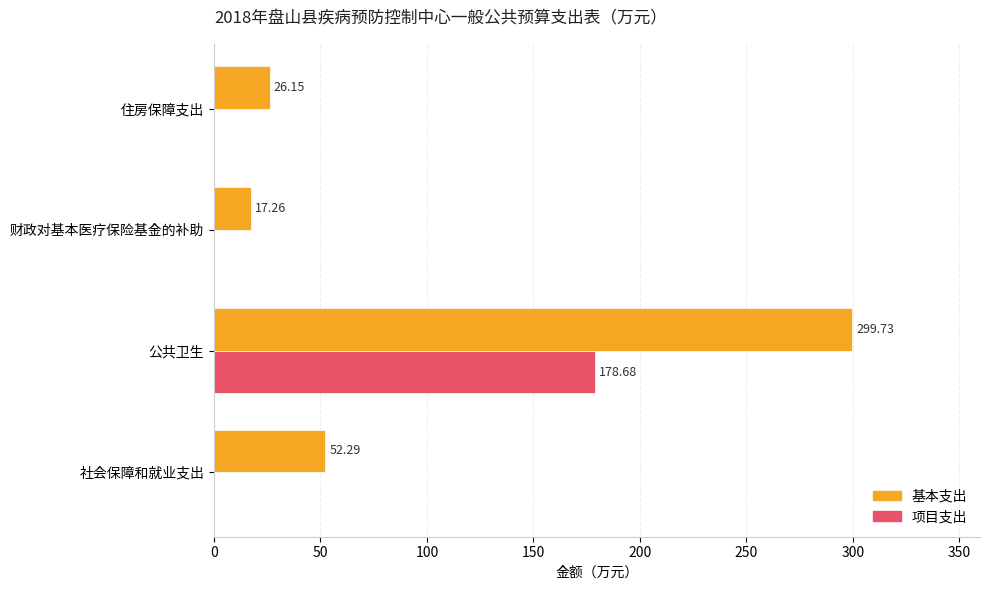

Between 社会保障和就业支出 and 公共卫生, which series saw the biggest shift?

基本支出